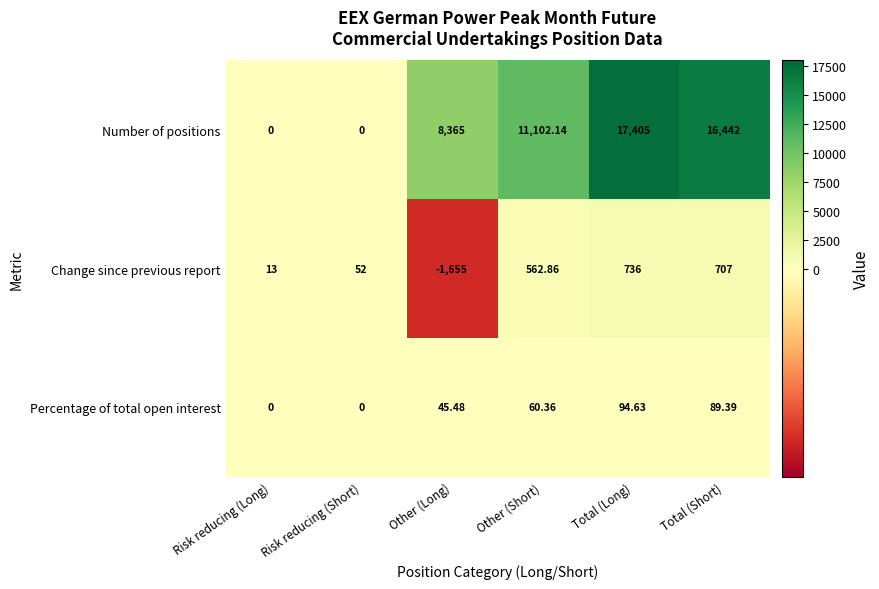

List the labels in order of Change since previous report value, largest first.

Total (Long), Total (Short), Other (Short), Risk reducing (Short), Risk reducing (Long), Other (Long)